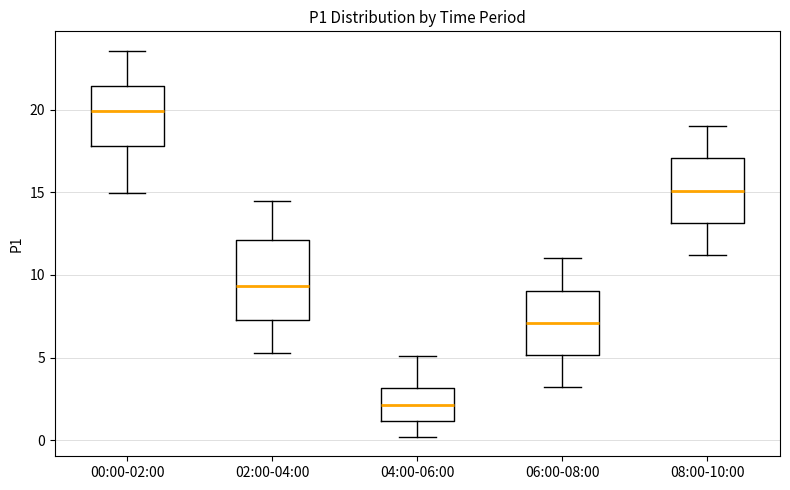

Which box's median line is the lowest?

04:00-06:00